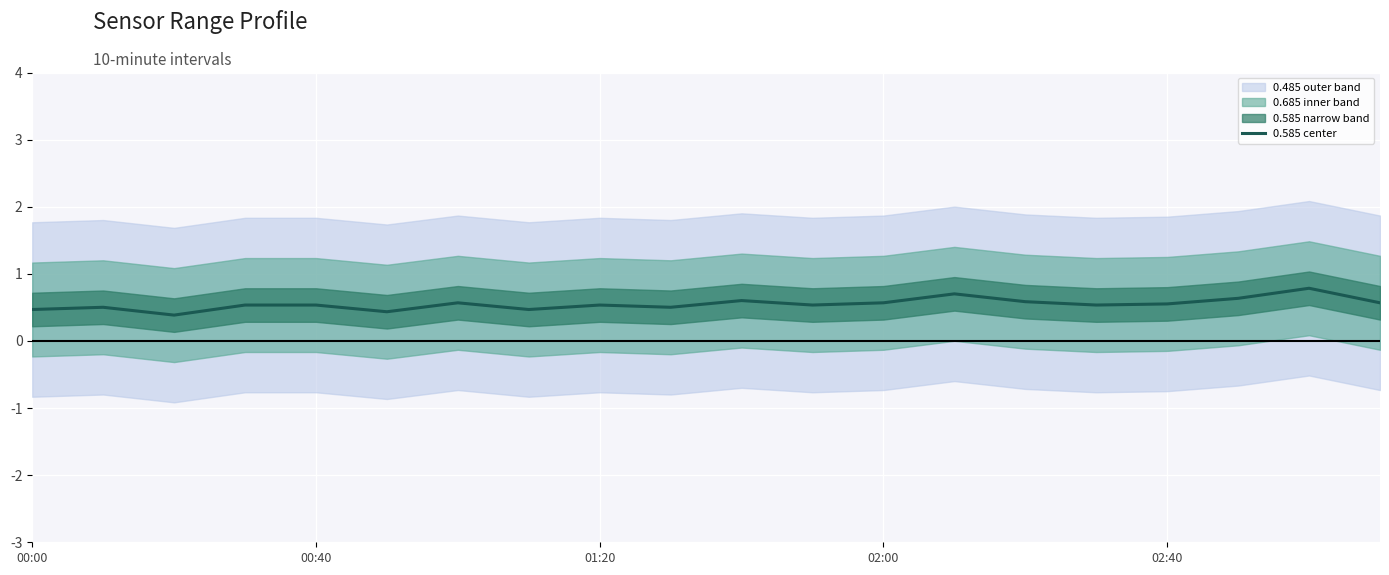

The value at 7 is 0.5. True or false?

True